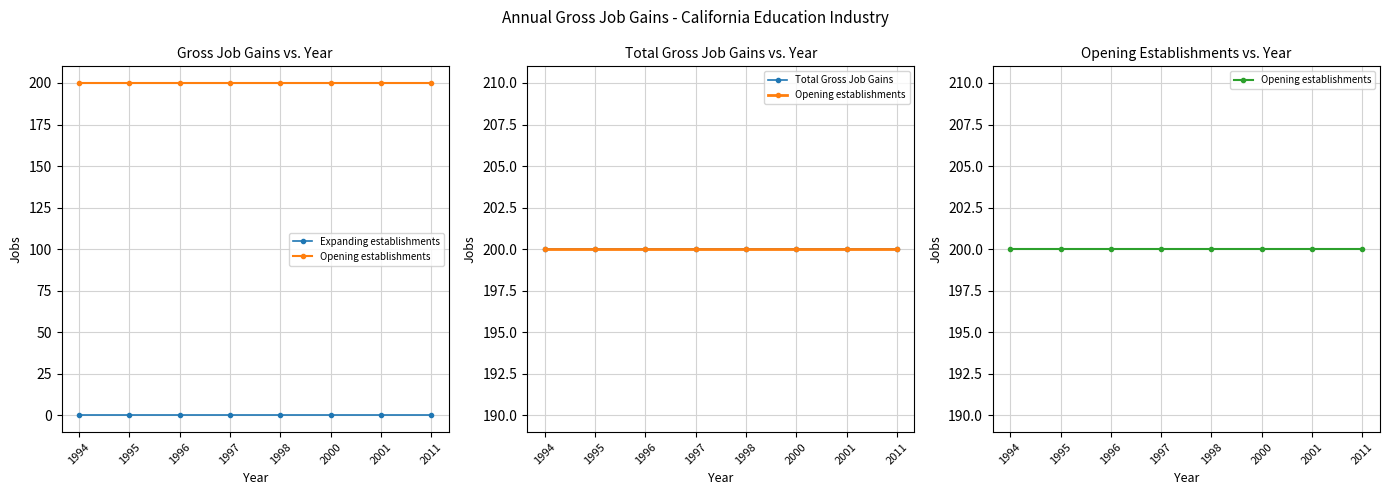

Rank the series at 1996 from highest to lowest value.

Opening establishments, Total Gross Job Gains, Expanding establishments